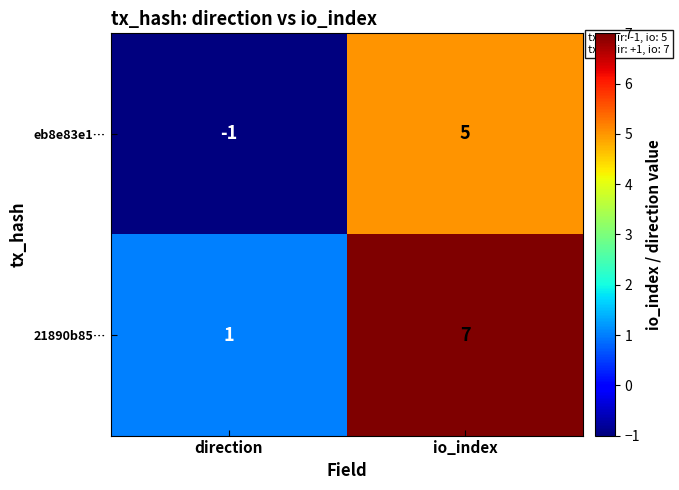

What is the difference between the maximum and minimum values in the 21890b85… series?

6